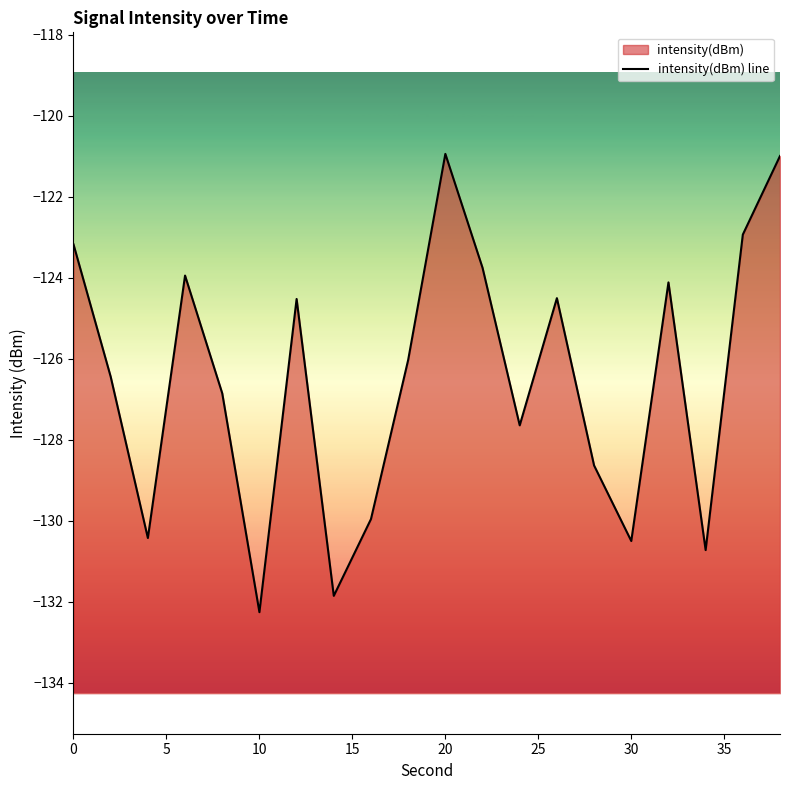

How many series are shown in this chart?

1